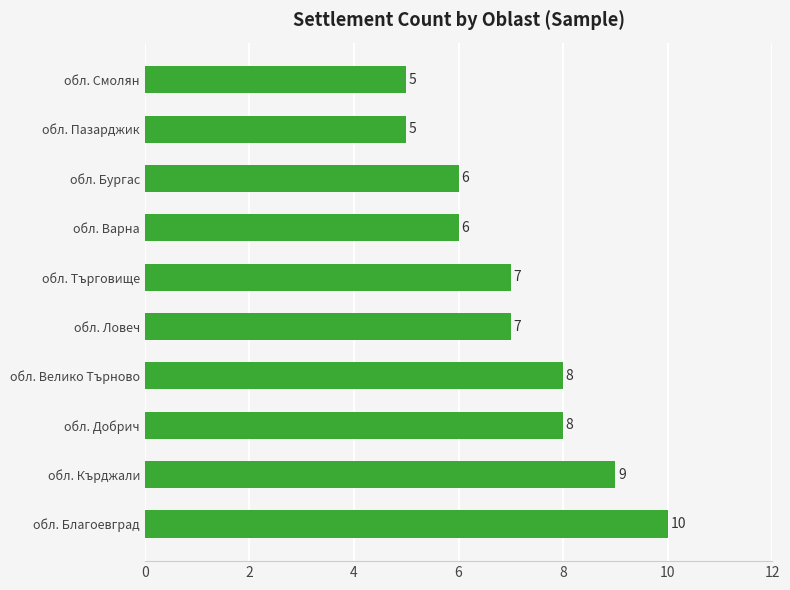

What is the smallest value displayed?

5